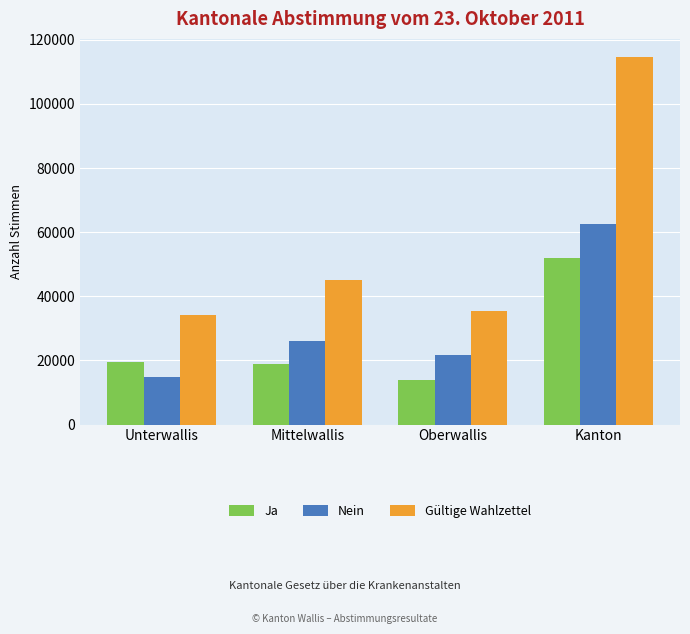

What value does the Gültige Wahlzettel series have at Kanton?

114563